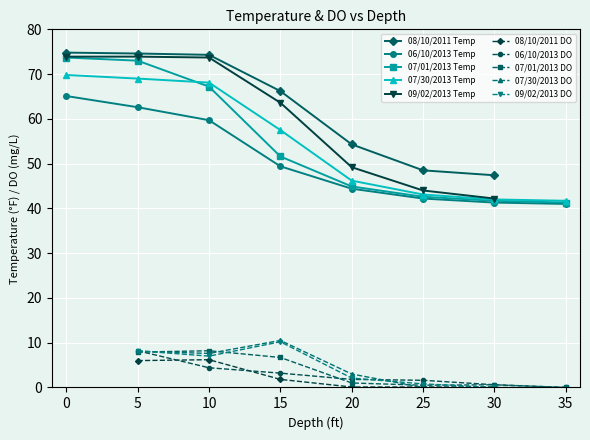

What is the minimum value for 07/30/2013 Temp?

41.7